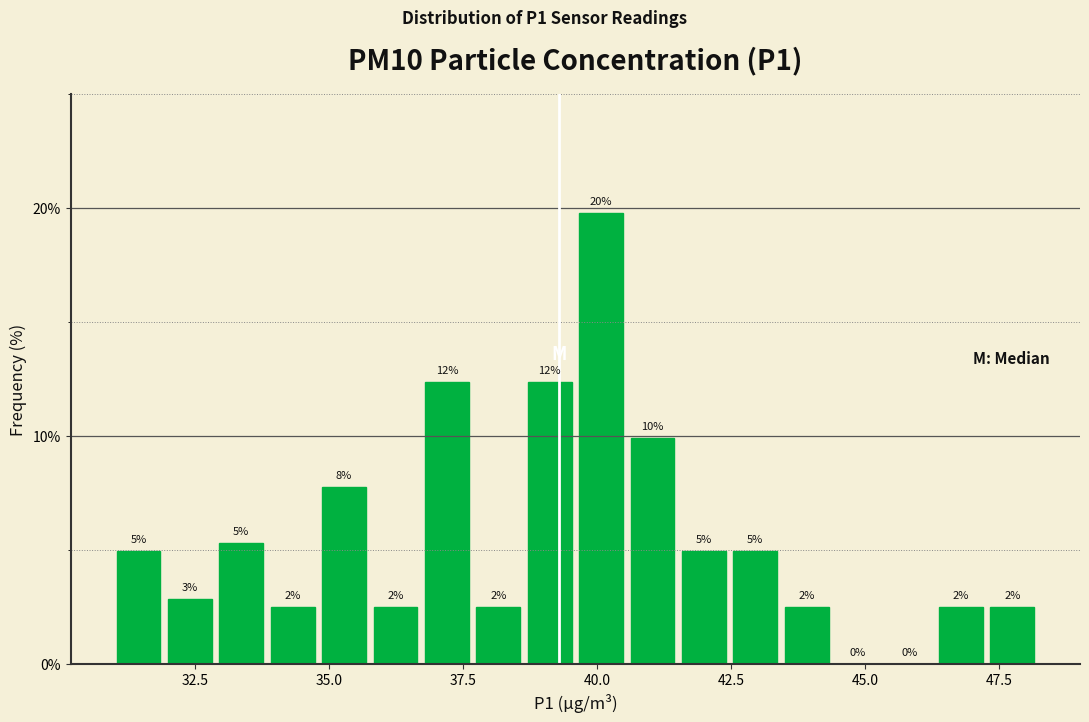

Around what value on the x-axis is the tallest bar? Give the approximate position of its centre, as read against the axis.

40.0